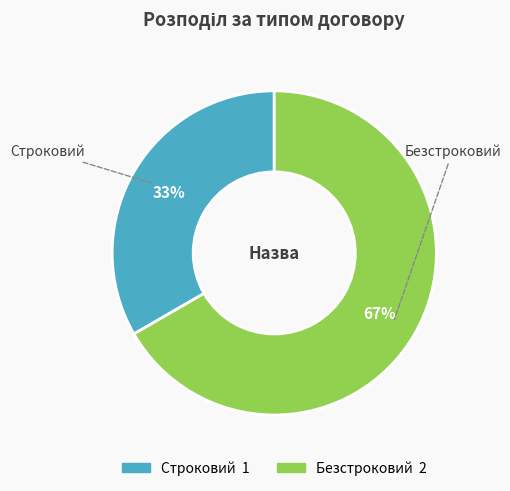

Is there a majority slice in this chart?

Yes